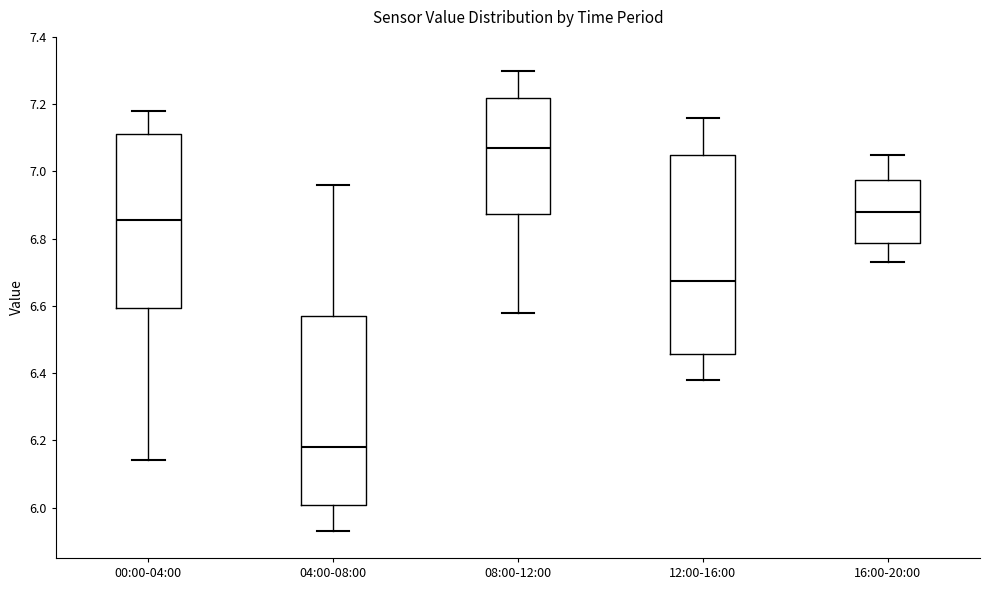

Which box's median line is the highest?

08:00-12:00